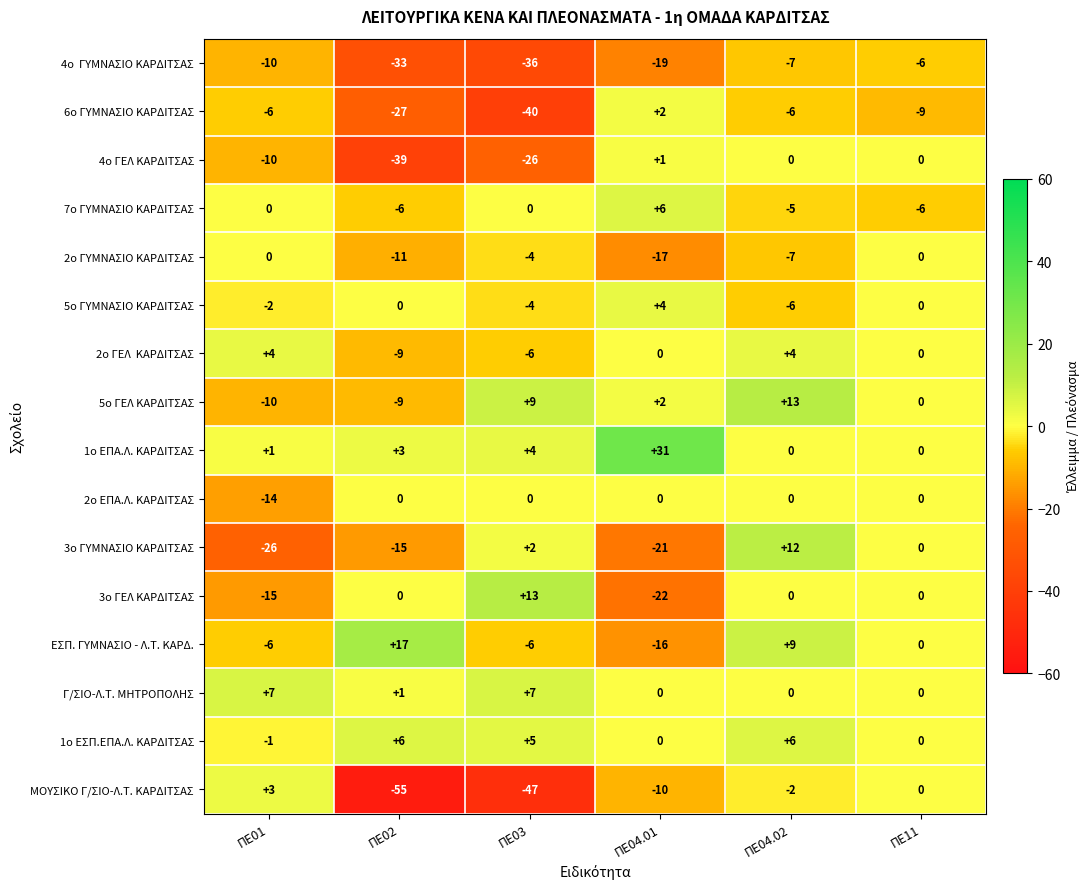

What is the sum of all 3ο ΓΥΜΝΑΣΙΟ ΚΑΡΔΙΤΣΑΣ values?

-48